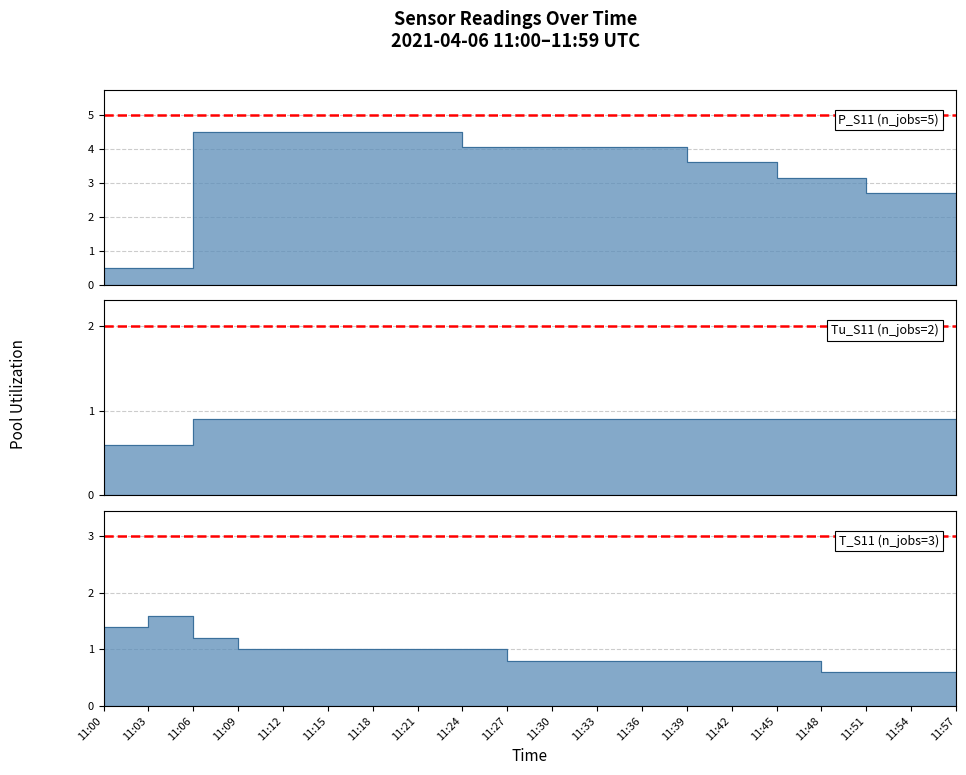

True or false: T_S11 and Tu_S11 intersect in this chart.

True